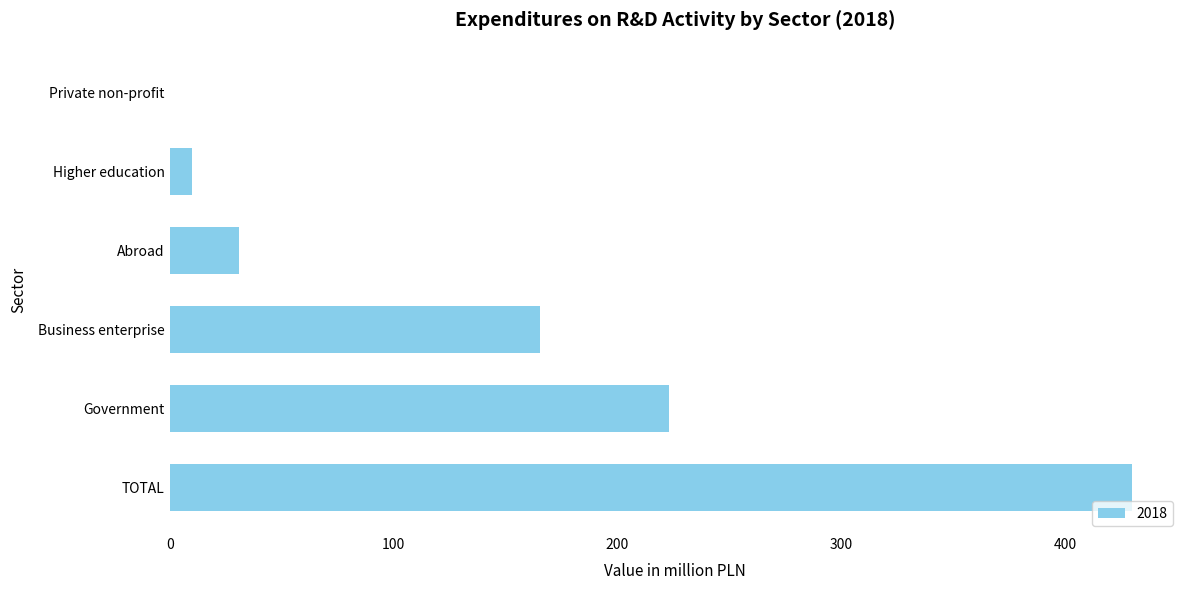

Are the bars grouped side by side (vs. stacked)?

No